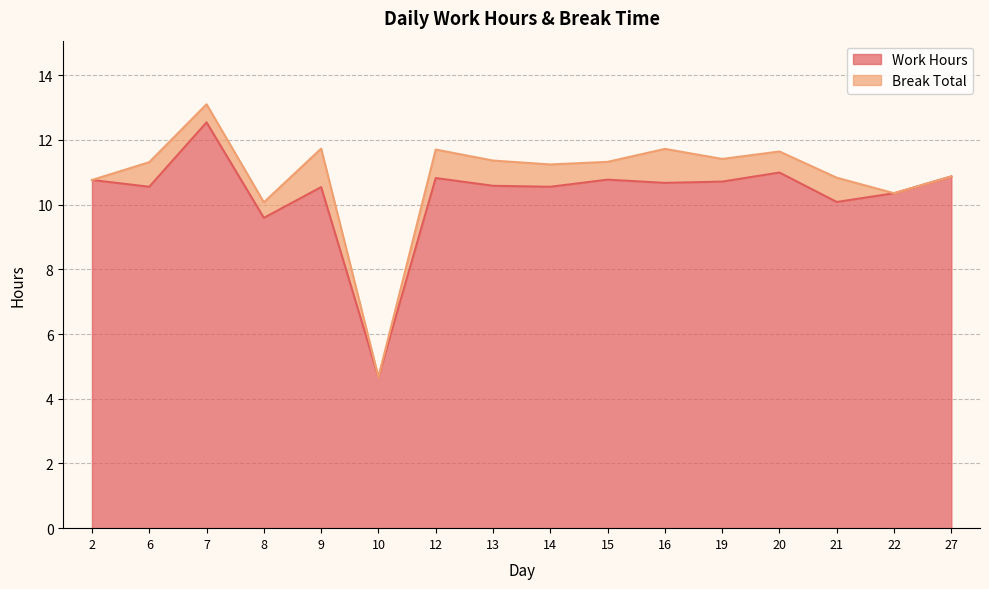

Between 8 and 20, which is larger?

20